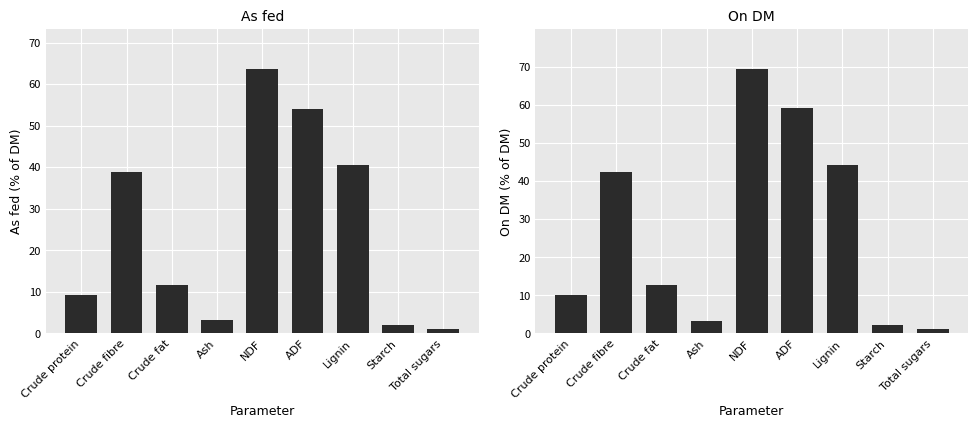

At Crude protein, list the series in order from smallest to largest.

As fed, On DM